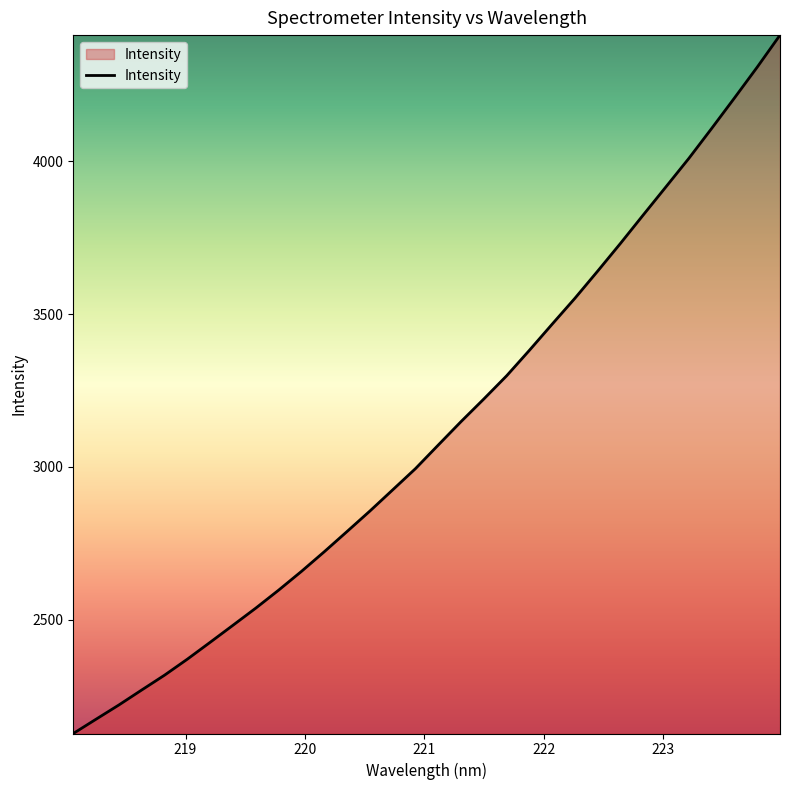

What is the sum of all values?

99773.5